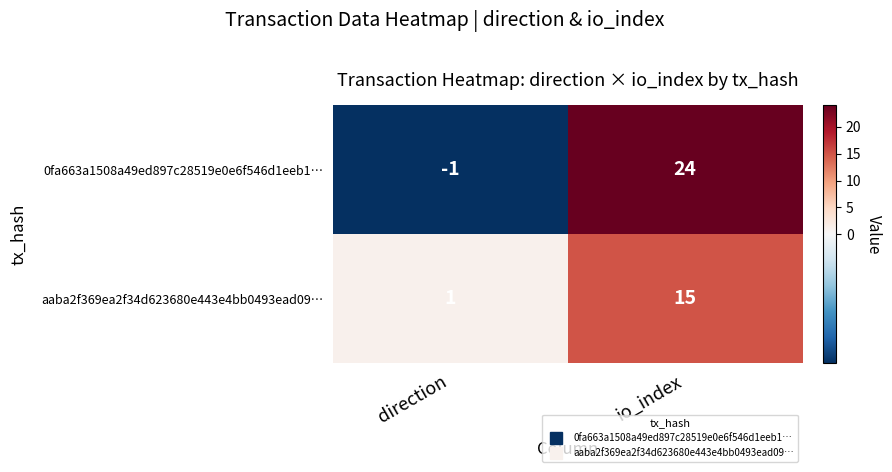

What is the sum of the aaba2f369ea2f34d623680e443e4bb0493ead09… values at direction and io_index?

16